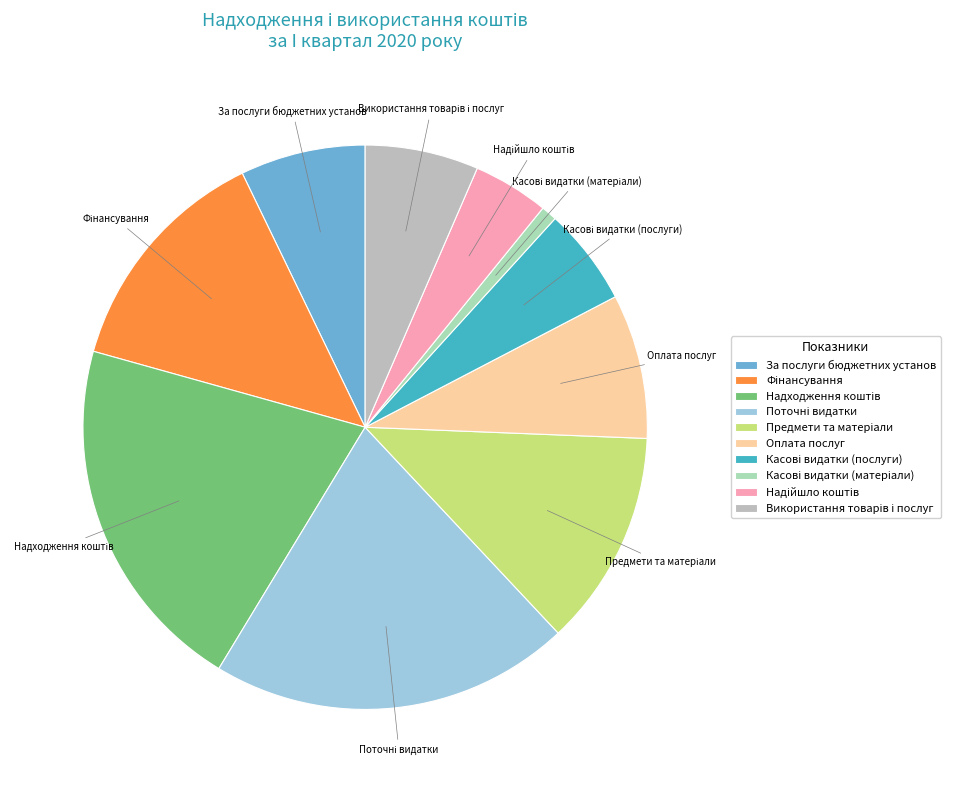

Does Оплата послуг account for over 50% of the chart?

No